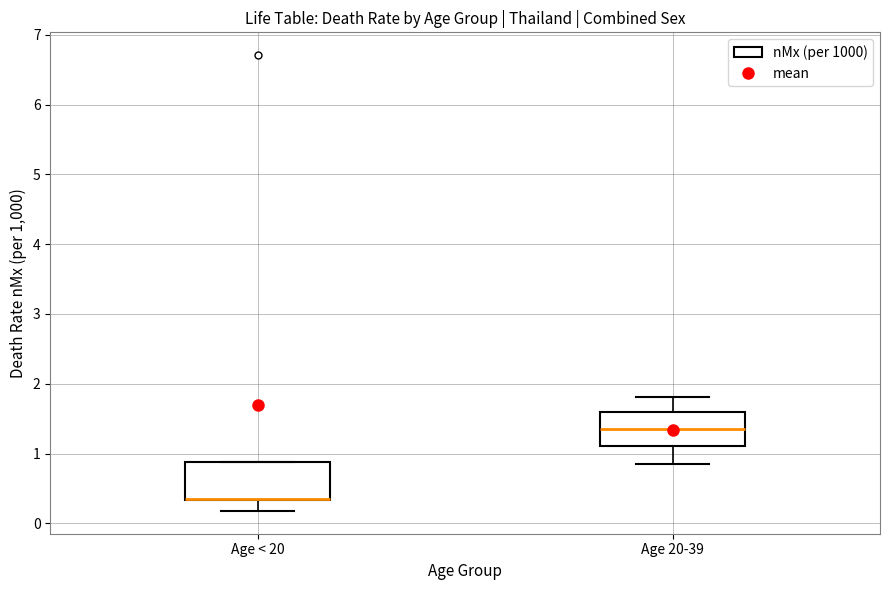

Reading left to right, read every box against the y-axis: the position of its median line, the range the box covers, and the ends of its whiskers. The values are not printed on the chart, so give them approximately, as read against the axis.

Age < 20: median 0.4 (drawn on the box's lower edge), box 0.3 to 0.9, whiskers 0.2 to 0.9
Age 20-39: median 1.4, box 1.1 to 1.6, whiskers 0.8 to 1.8